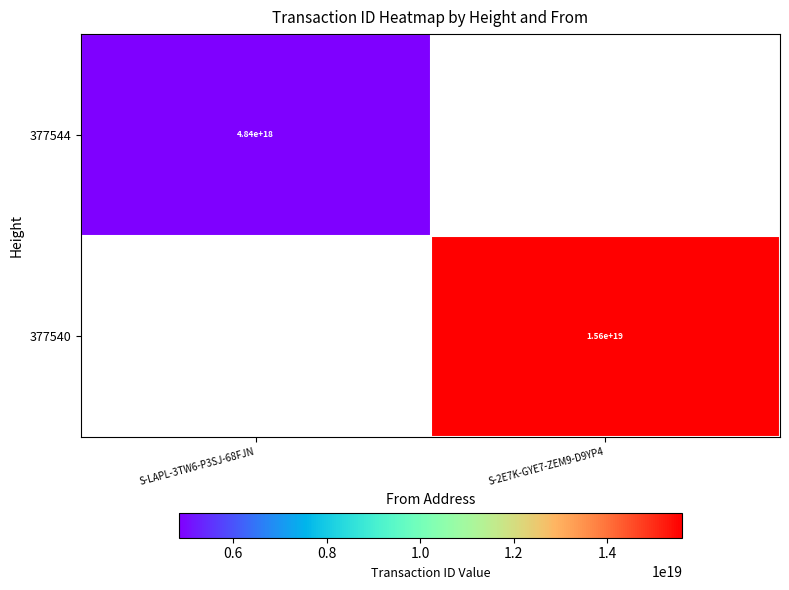

Is the value of 377544 at S-LAPL-3TW6-P3SJ-68FJN greater than the value of 377540 at S-2E7K-GYE7-ZEM9-D9YP4?

No